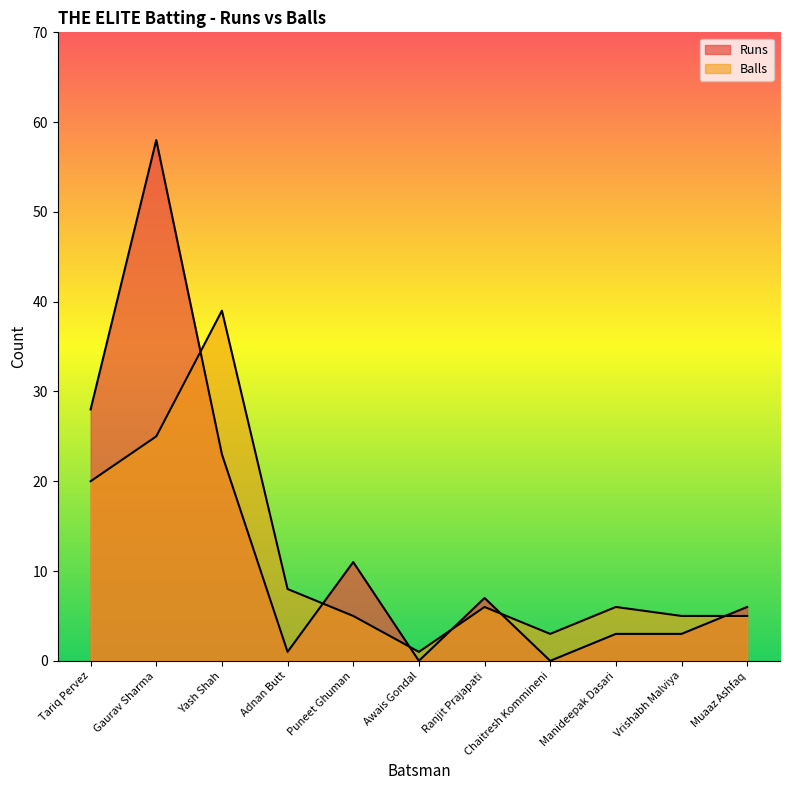

What are all the series names shown in the legend?

Runs, Balls